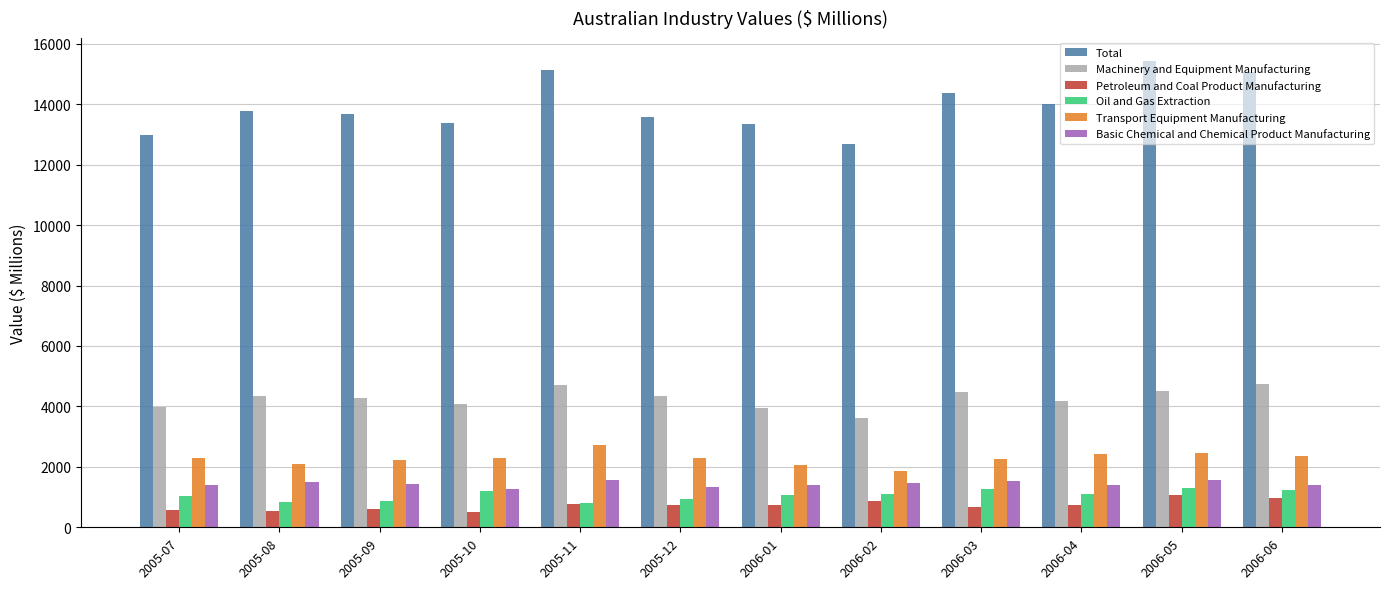

What is the approximate value of Basic Chemical and Chemical Product Manufacturing at 2006-01, to the nearest 5?

1385